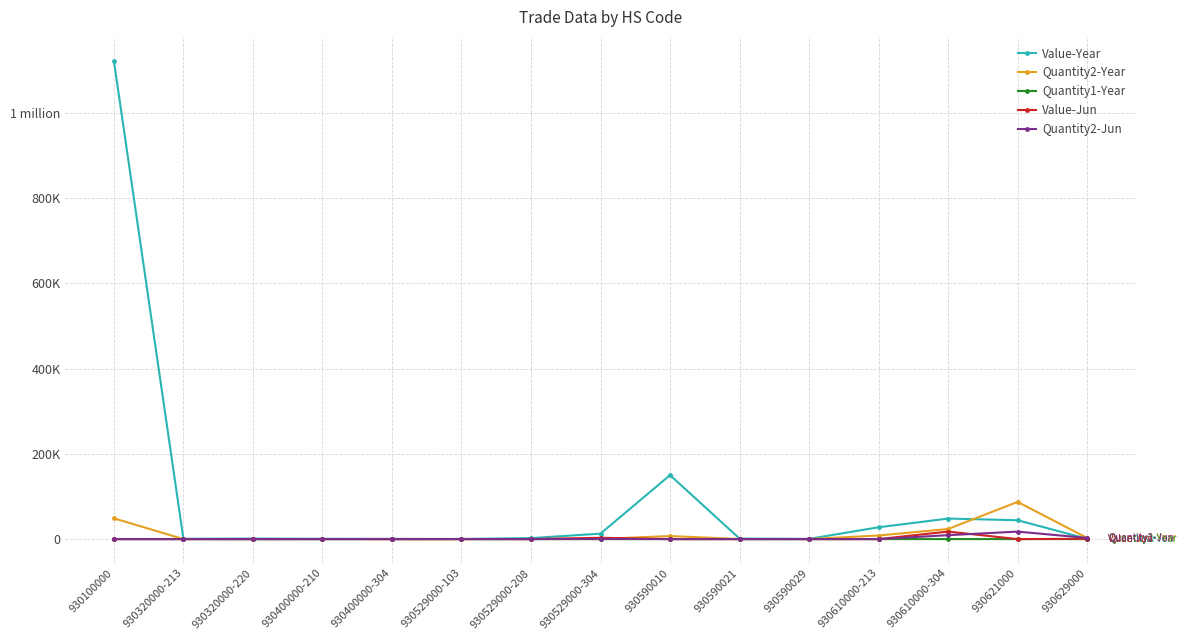

Where does the Value-Year series first go above 1275?

930100000